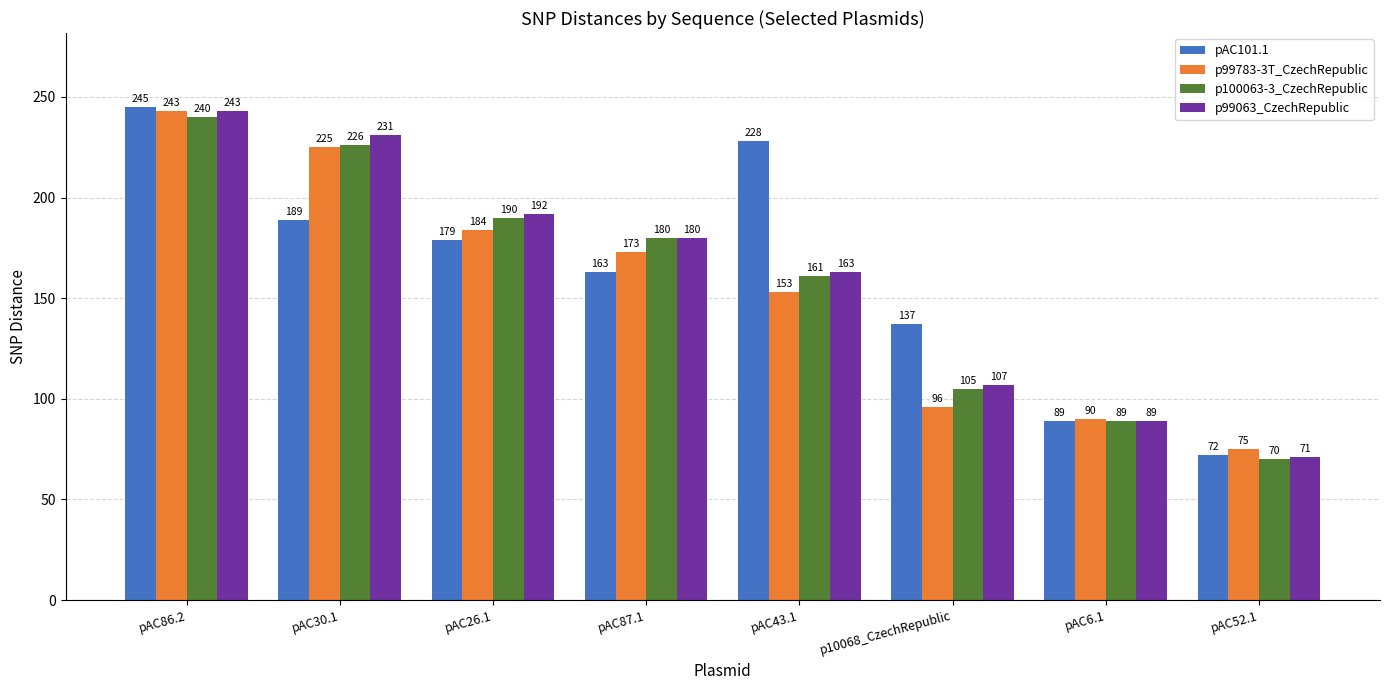

What are all the series names shown in the legend?

pAC101.1, p99783-3T_CzechRepublic, p100063-3_CzechRepublic, p99063_CzechRepublic